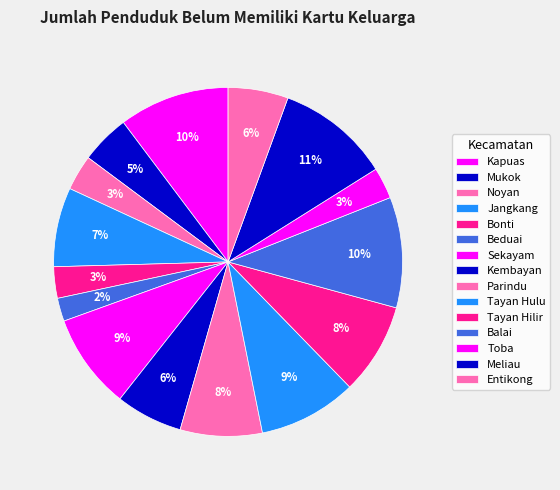

To the nearest percent, what is the average slice percentage?

7%